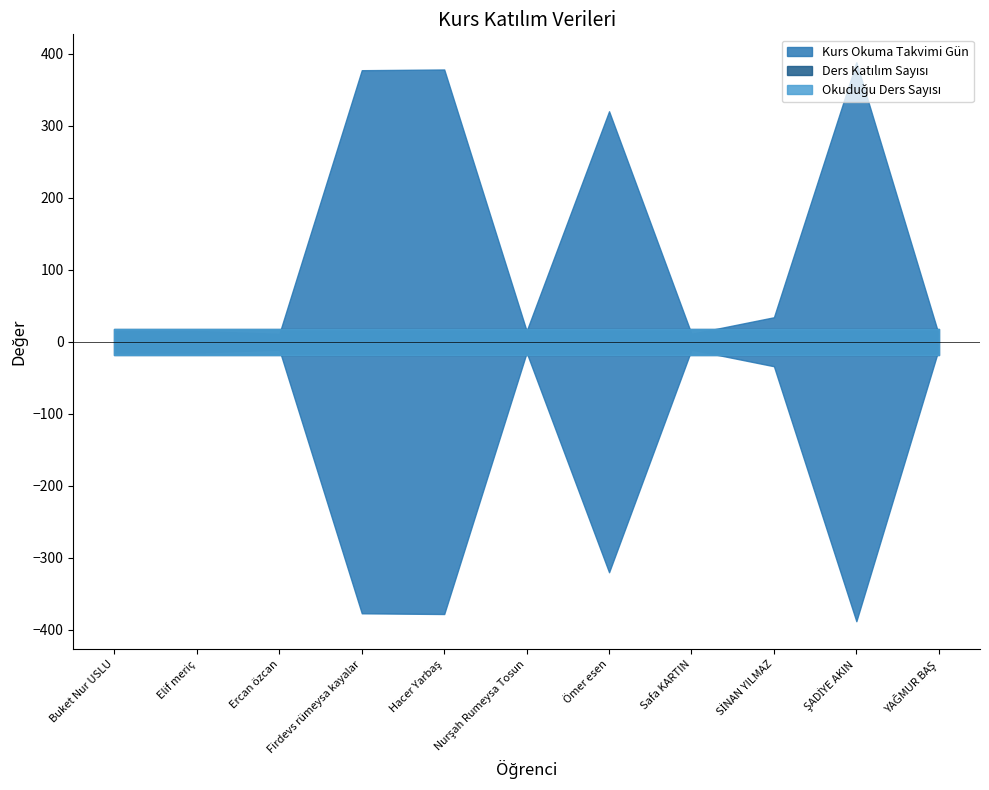

Rank the series by their maximum value, from lowest to highest.

Ders Katılım Sayısı, Okuduğu Ders Sayısı, Kurs Okuma Takvimi Gün